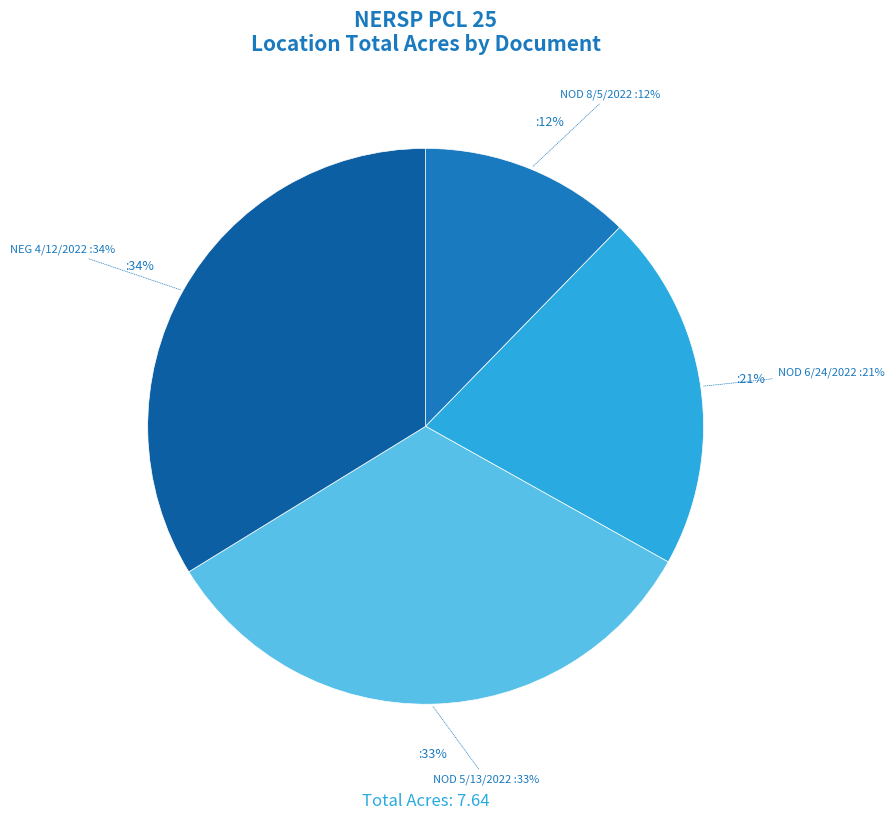

How many segments does this pie chart have?

4